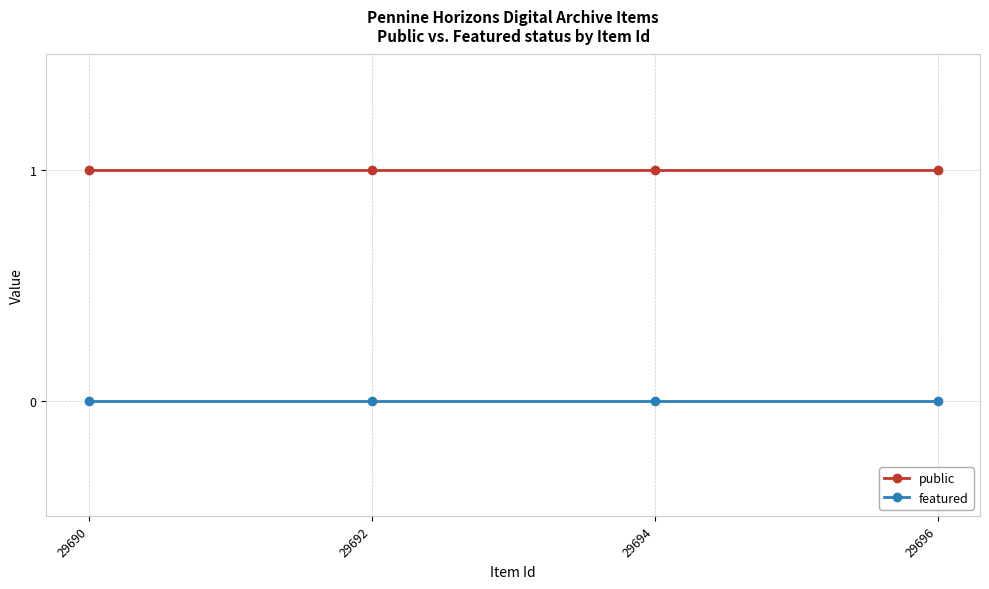

Which series has the largest total across all categories?

public